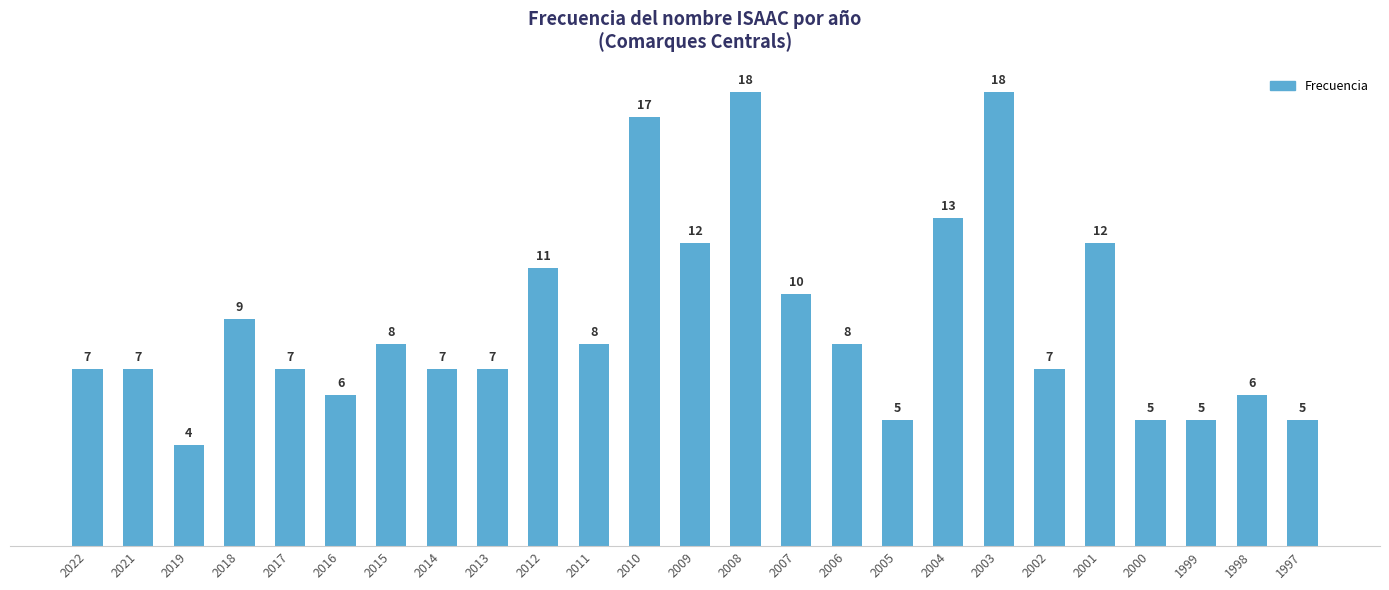

What is the value of the 9th bar from the left?

7